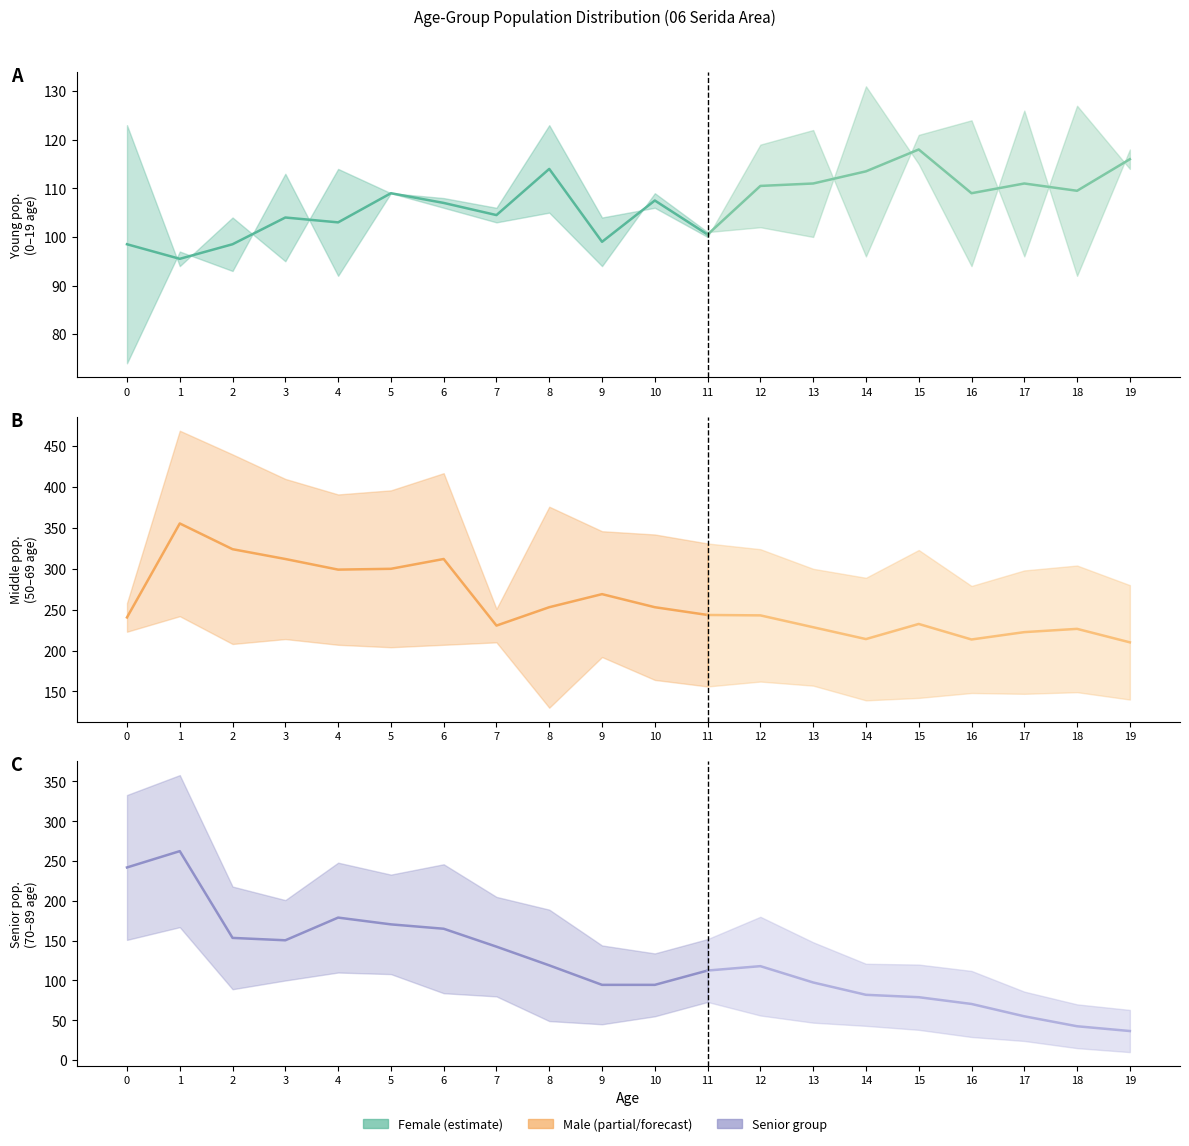

Does the chart display data point markers on the line(s)?

No